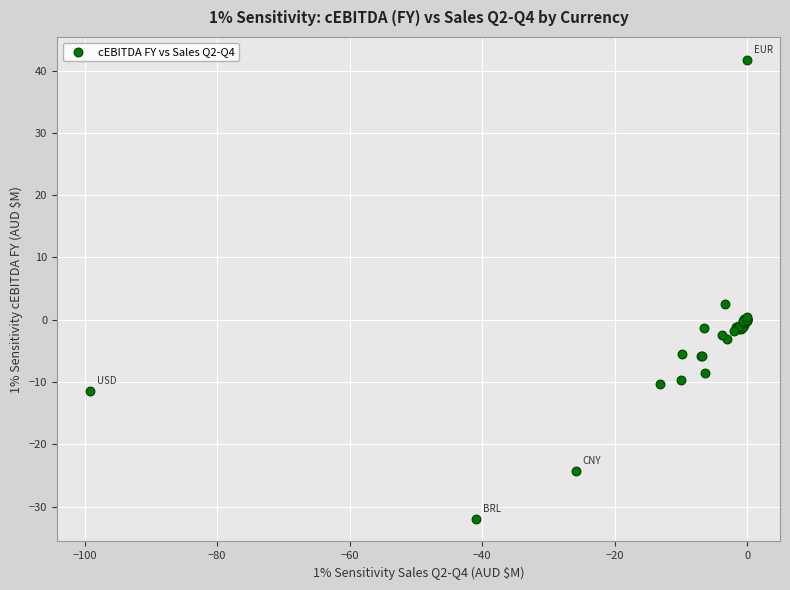

What Y value in the scatter plot is closest to 4?

2.6